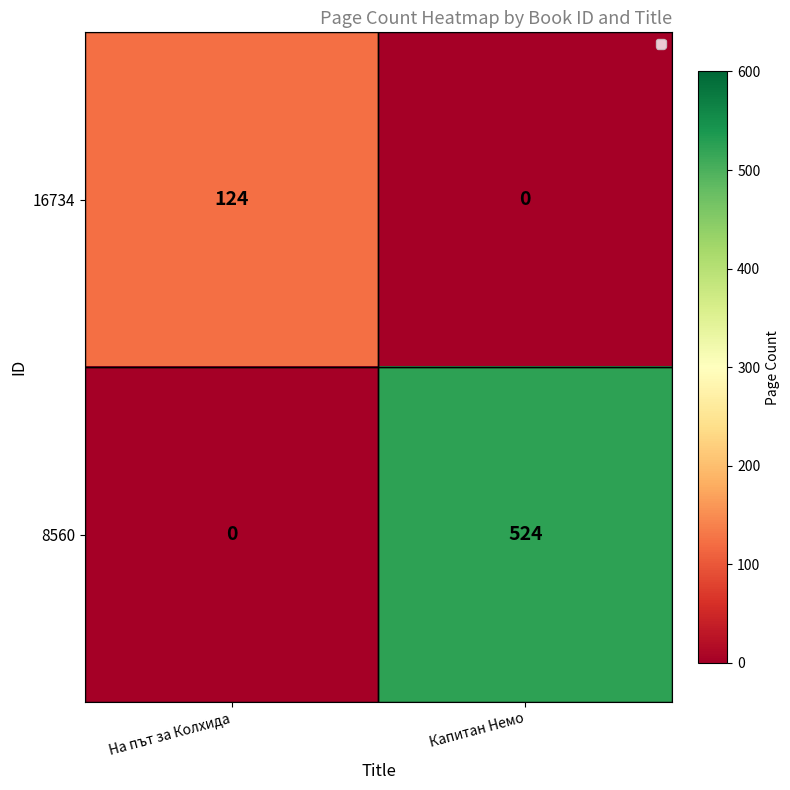

Between На път за Колхида and Капитан Немо, which series saw the biggest shift?

8560